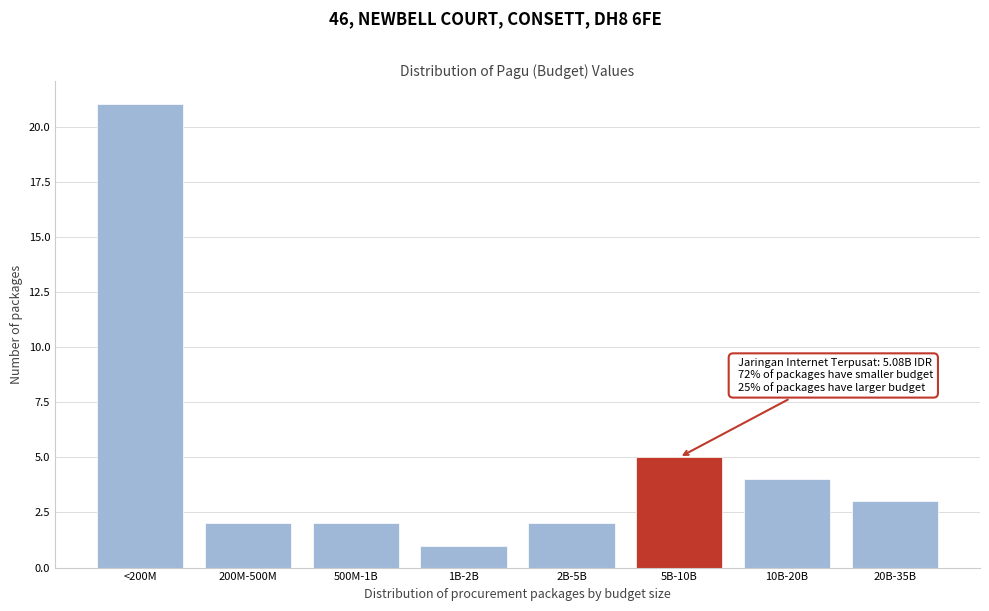

Reading left to right, transcribe all the data shown in this chart.

21	2	2	1	2	5	4	3